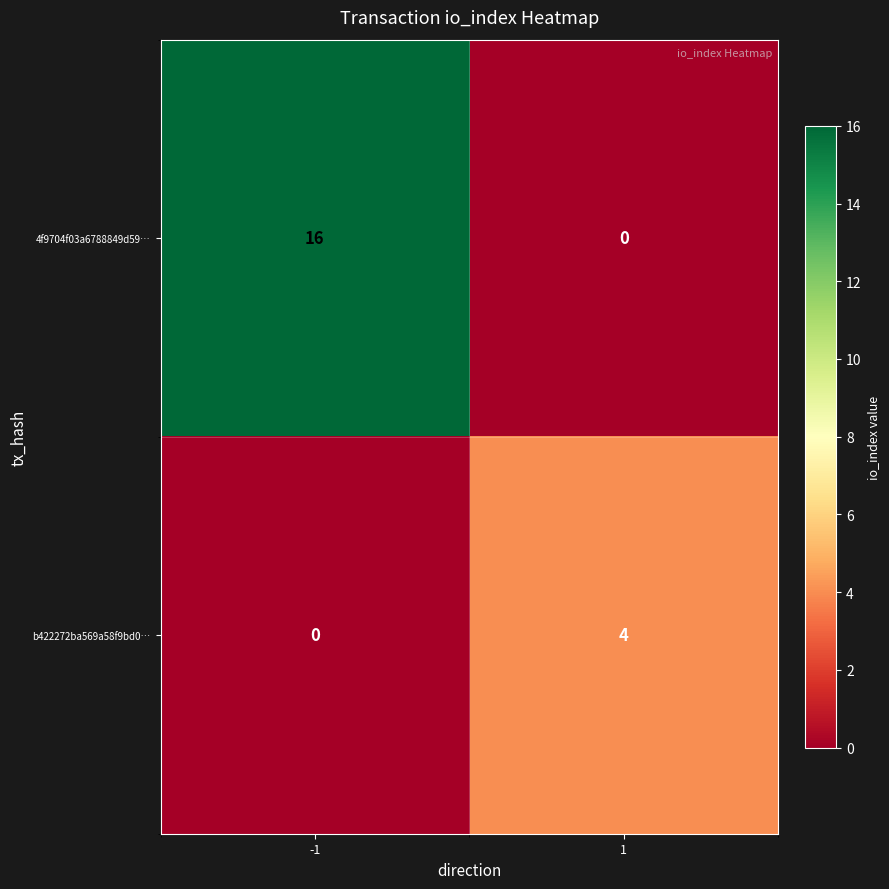

What is the average value of the 4f9704f03a6788849d59… series?

8